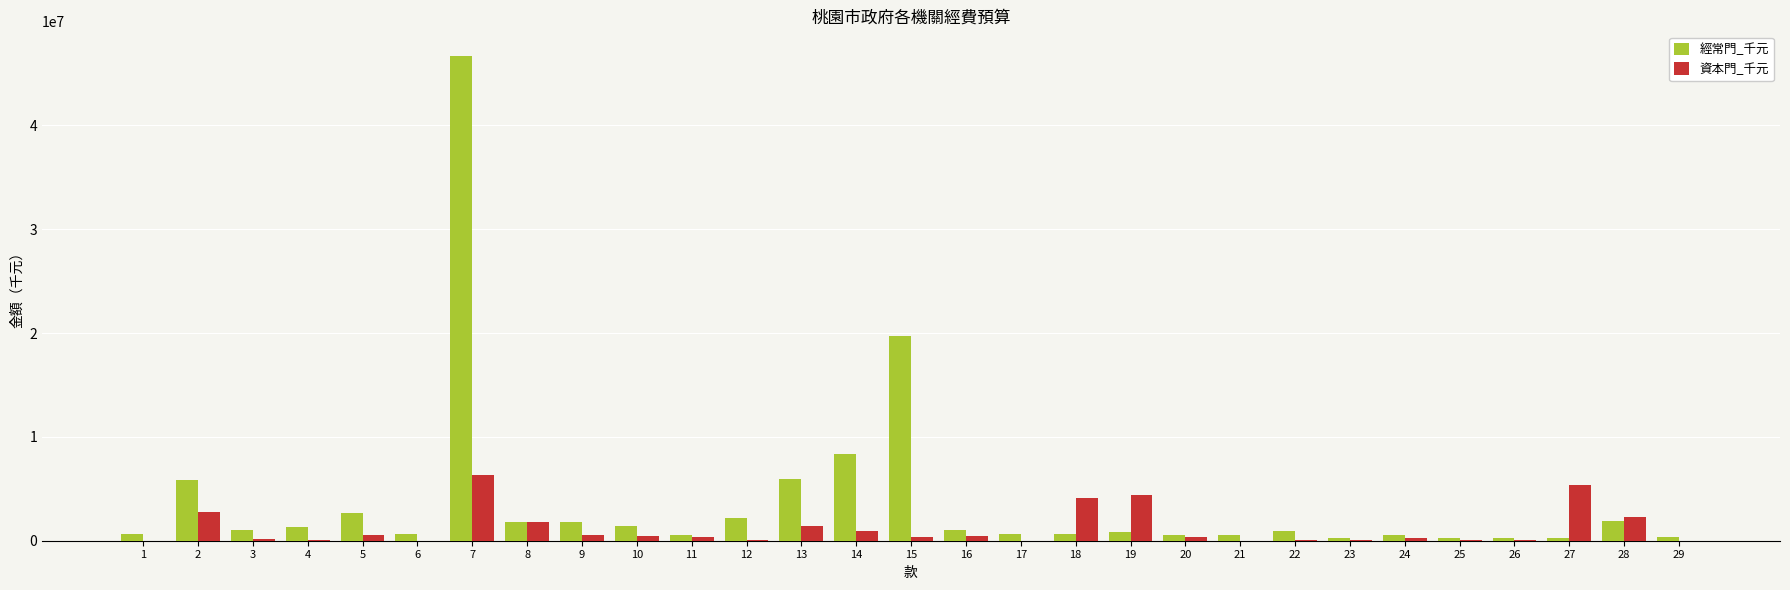

What is the sum of all 資本門_千元 values?

33189131